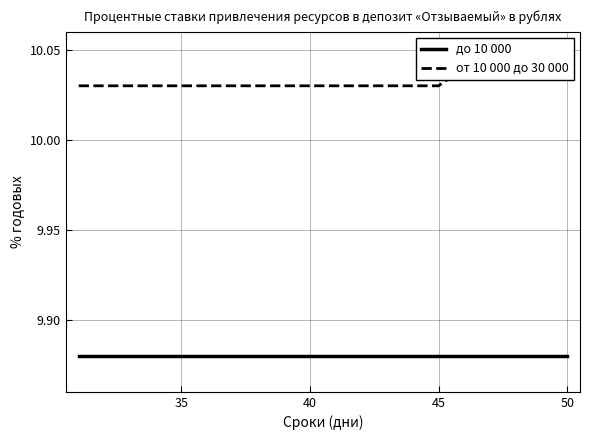

The value of от 10 000 до 30 000 at 40 is 6.5. True or false?

False